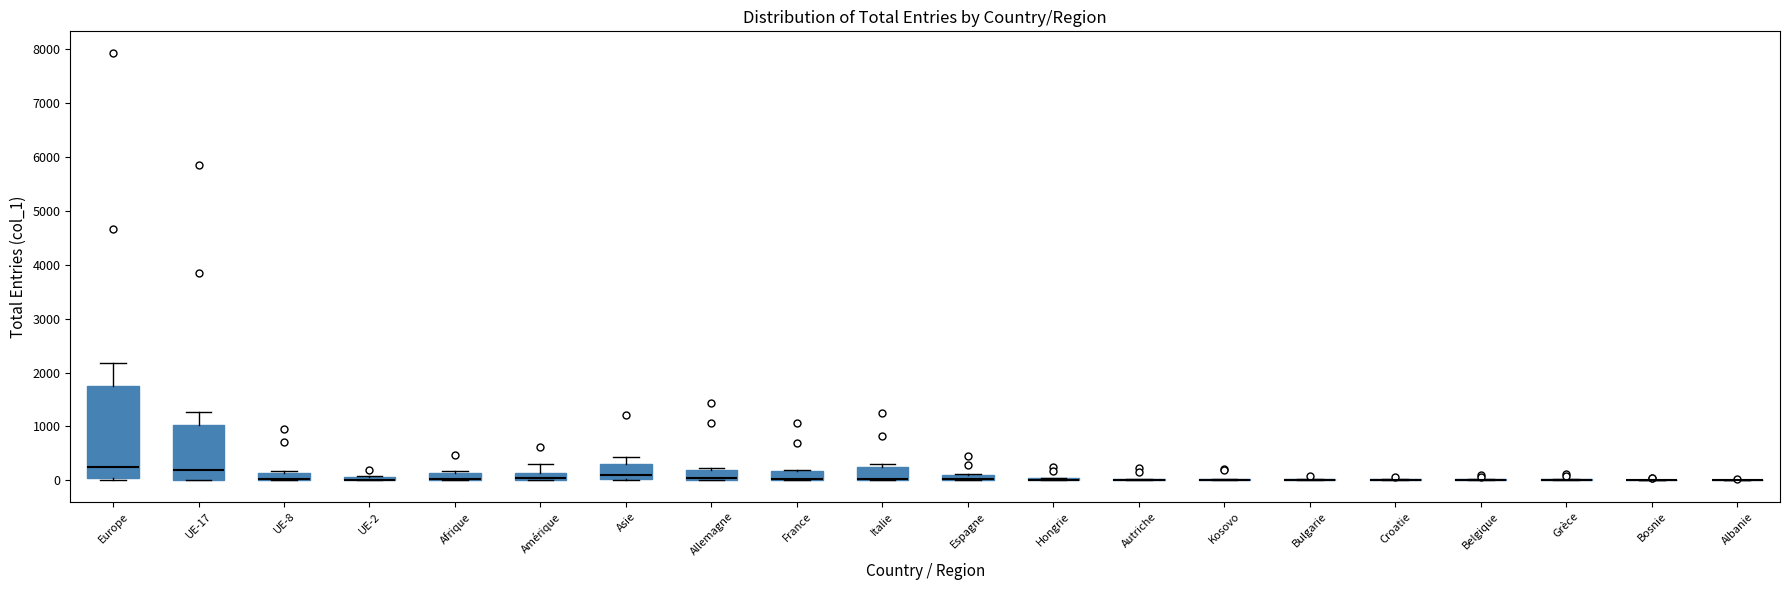

Where is the lower edge of the box for UE-8 on the y-axis? The values are not printed on the chart, so give them approximately, as read against the axis.

0